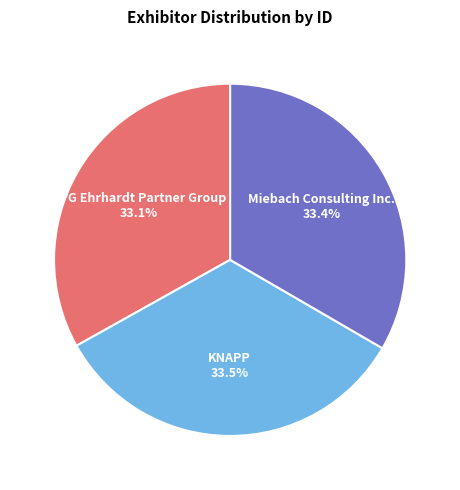

Combined, do KNAPP and Miebach Consulting Inc. account for over 50%?

Yes